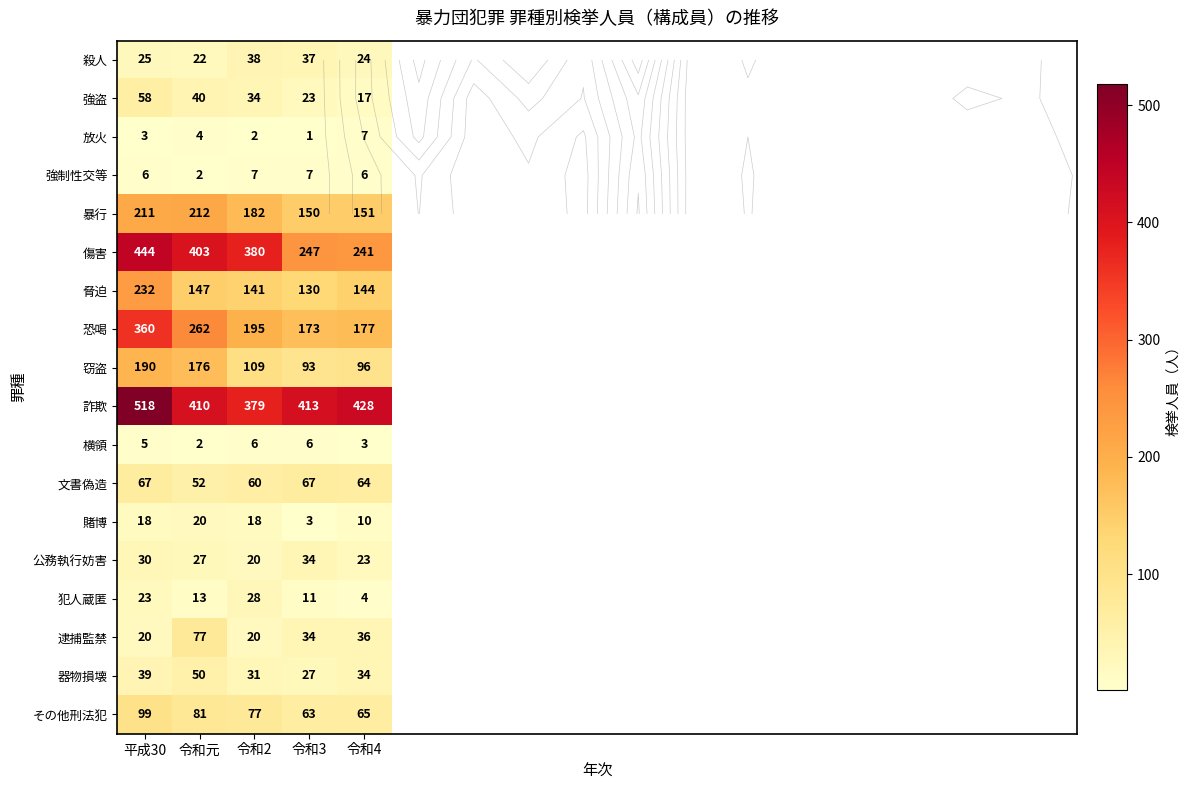

The 犯人蔵匿 series shows 7 at 平成30. True or false?

False